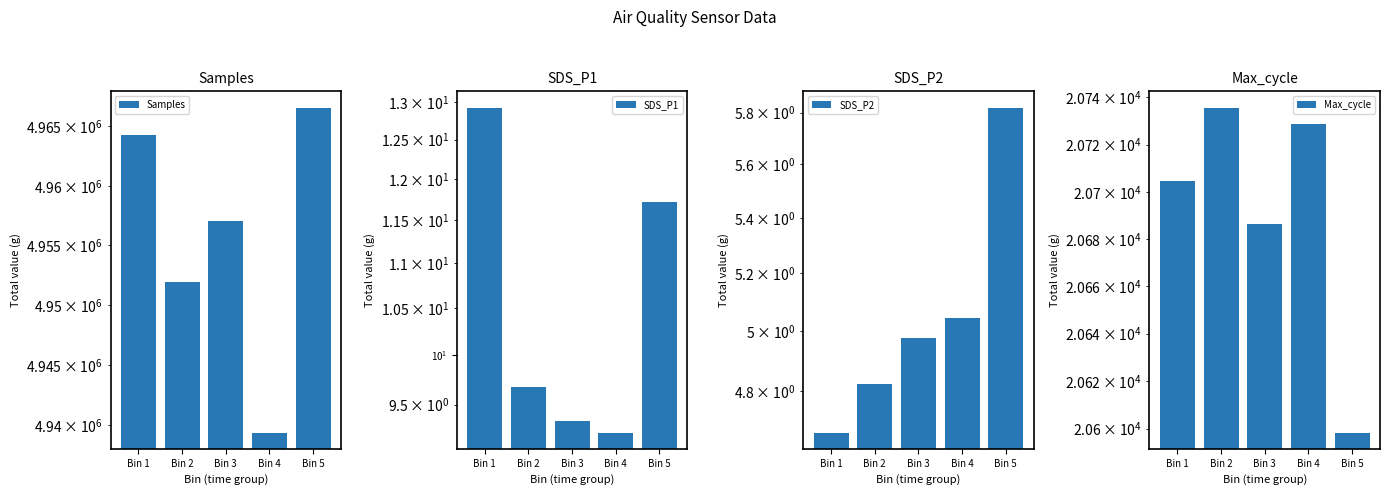

What is the value of the SDS_P2 bar at the 4th from the left?

5.0